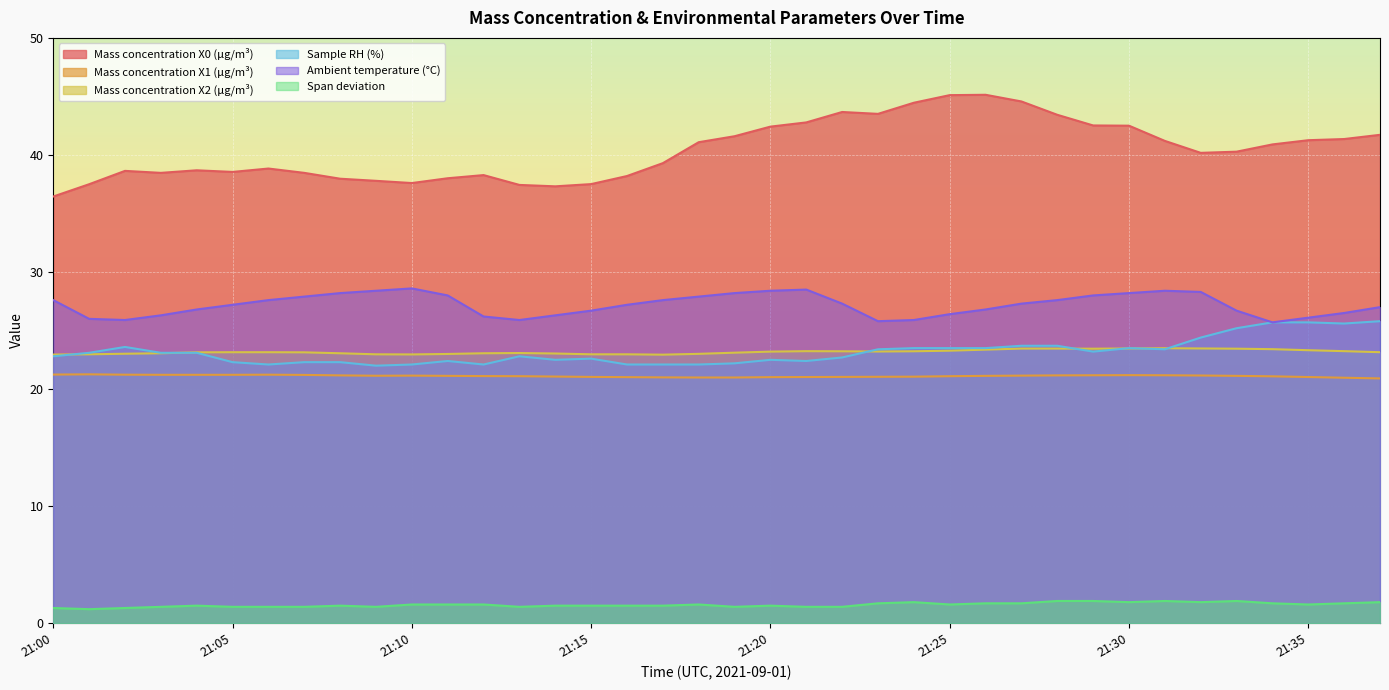

Which series has the largest total across all categories?

Mass concentration X0 (μg/m³)